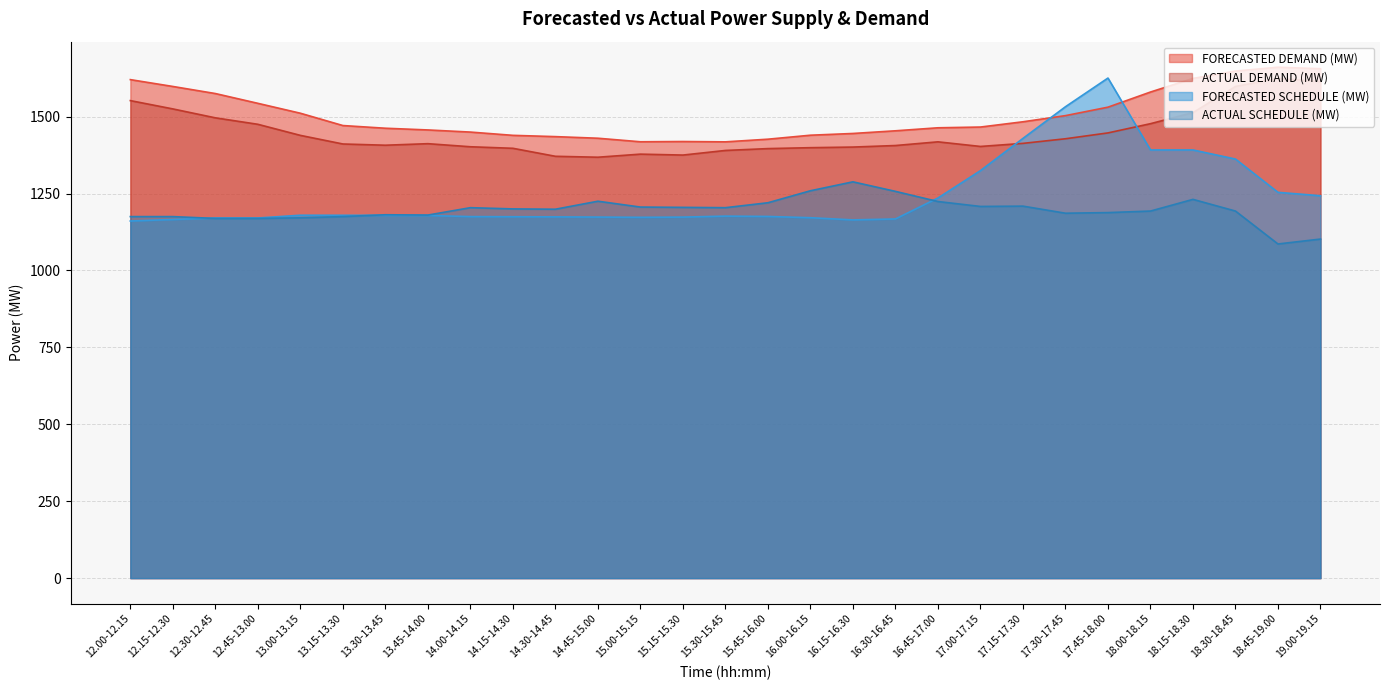

What is the sum of the ACTUAL SCHEDULE (MW) values at 15.00-15.15 and 19.00-19.15?

2308.0